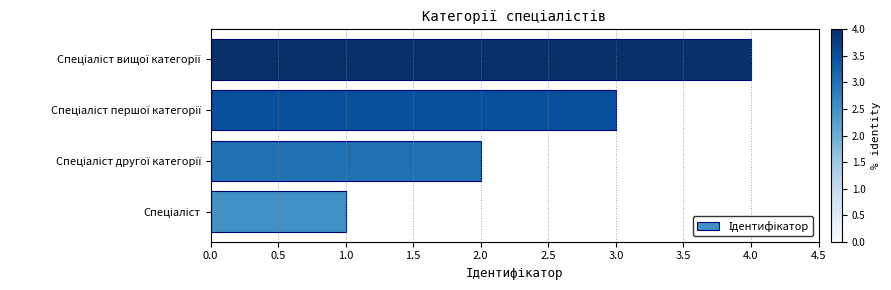

What is the maximum value shown in the chart?

4